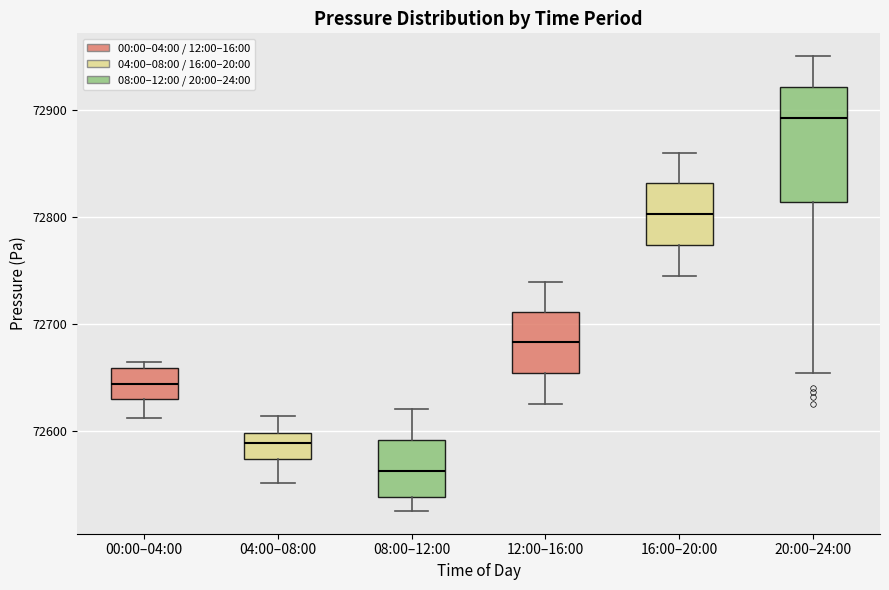

Which box has the highest median line?

20:00–24:00